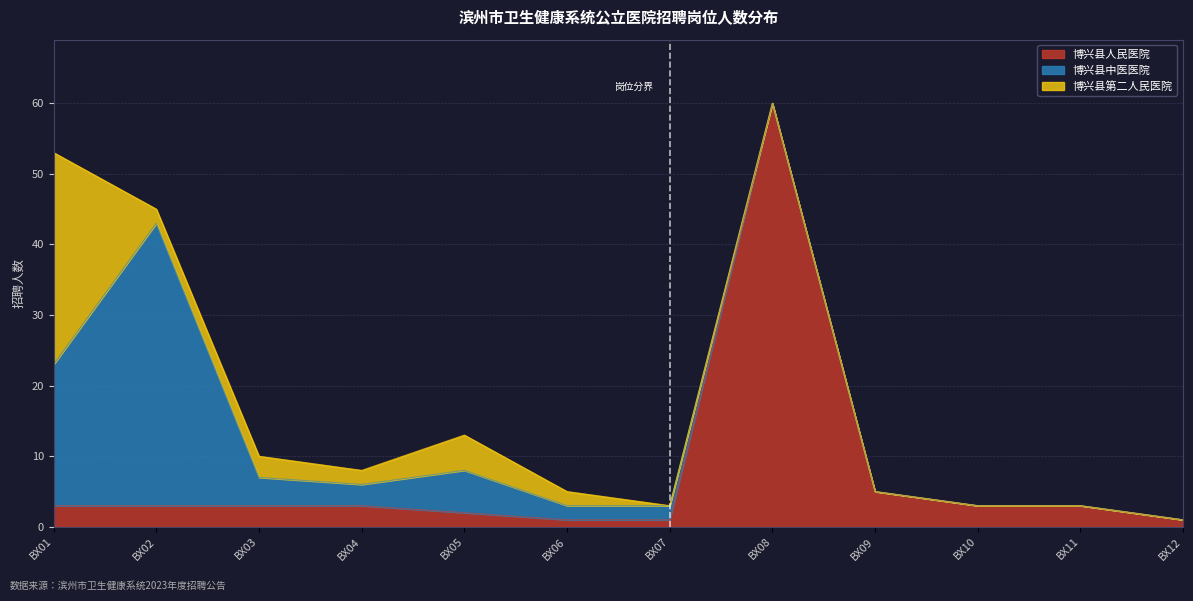

Which series has the largest range (max minus min)?

博兴县人民医院